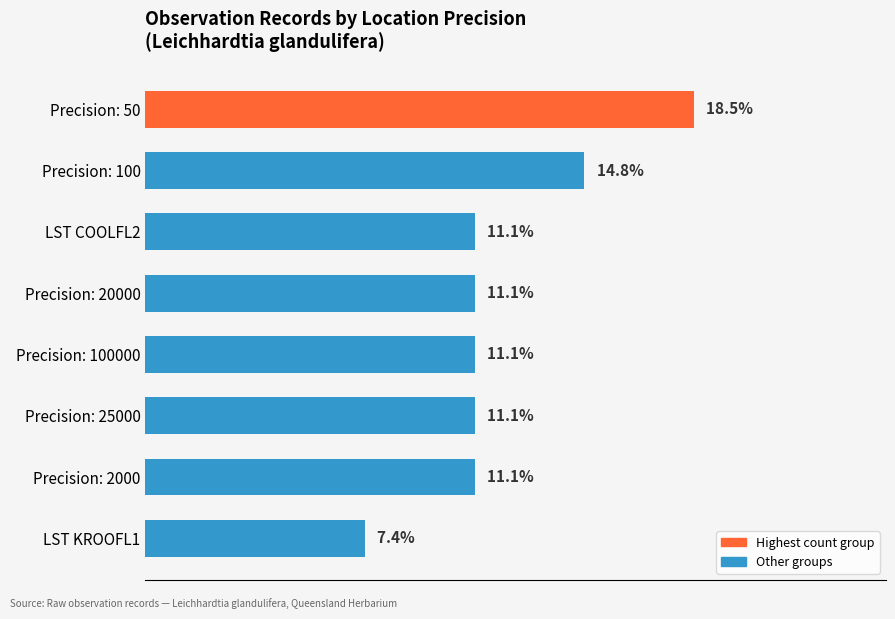

Are the bars horizontal?

Yes